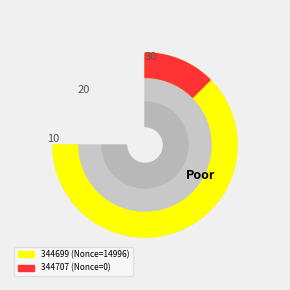

How many segments does this pie chart have?

2